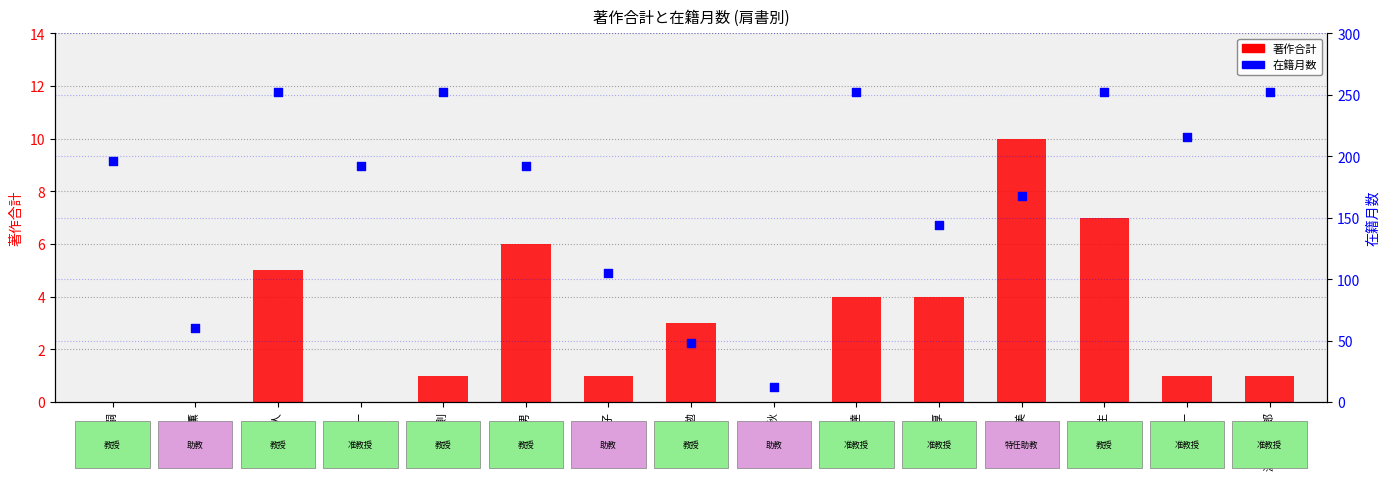

What are all the series names shown in the legend?

著作合計, 在籍月数